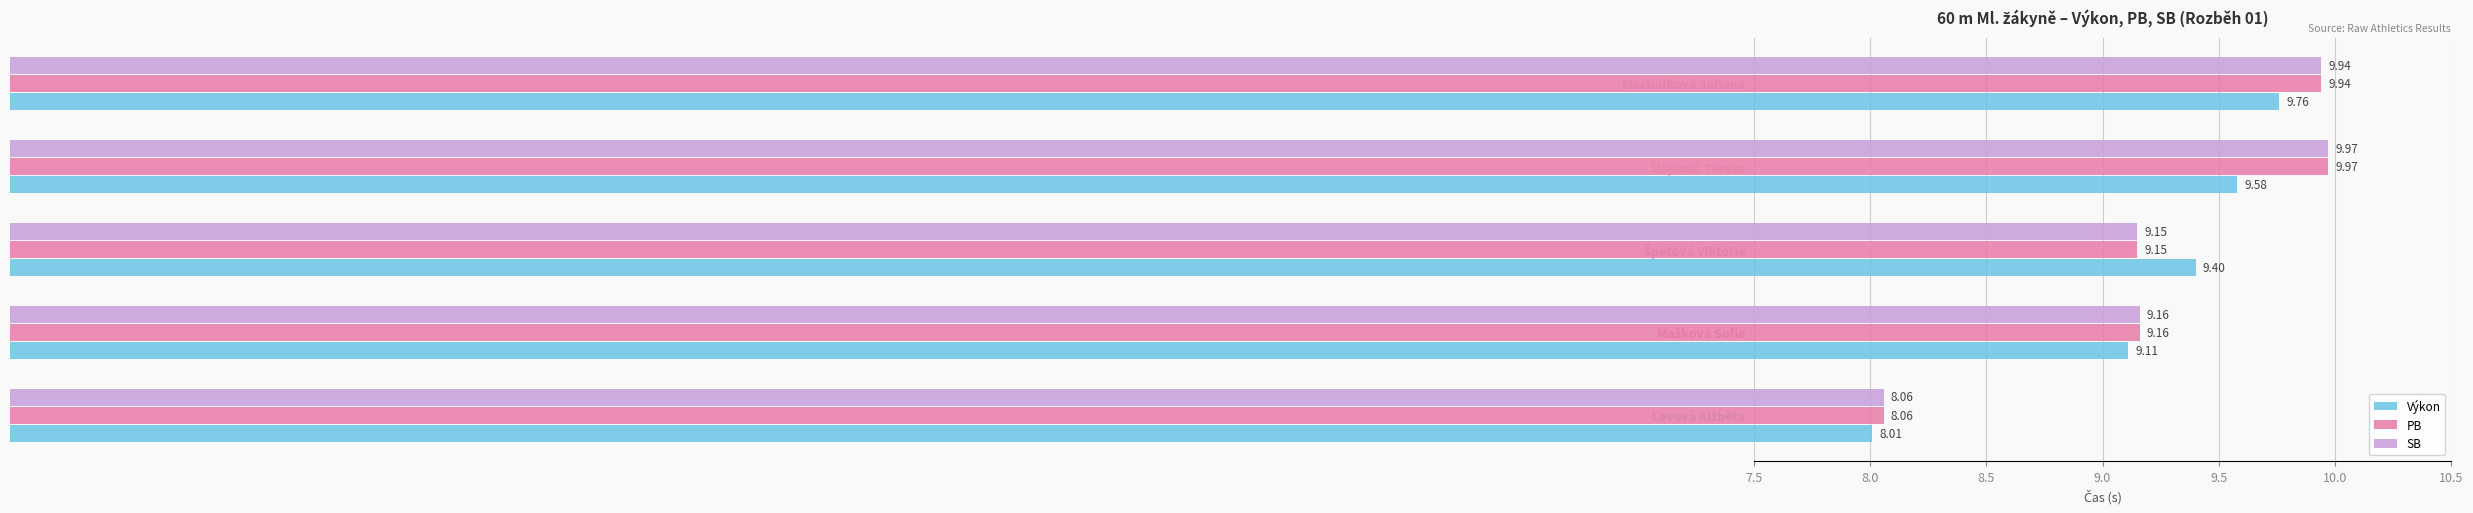

What is the smallest value displayed?

8.0